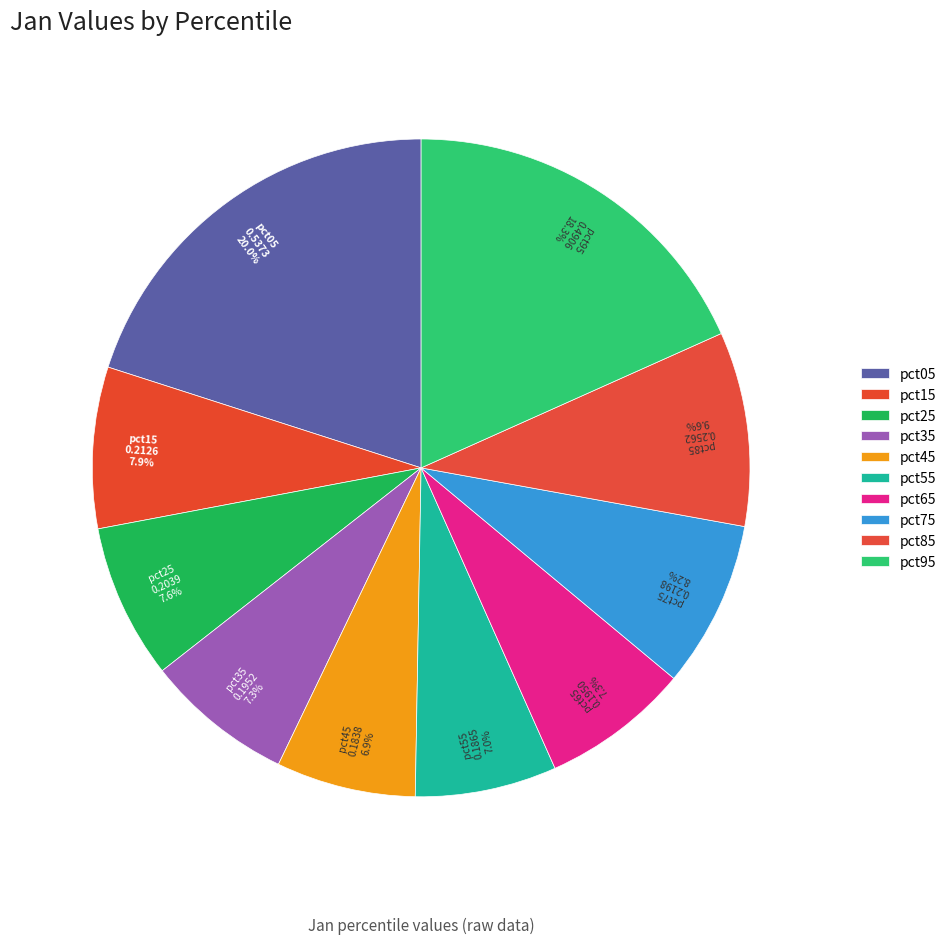

Does pct75 account for over 50% of the chart?

No